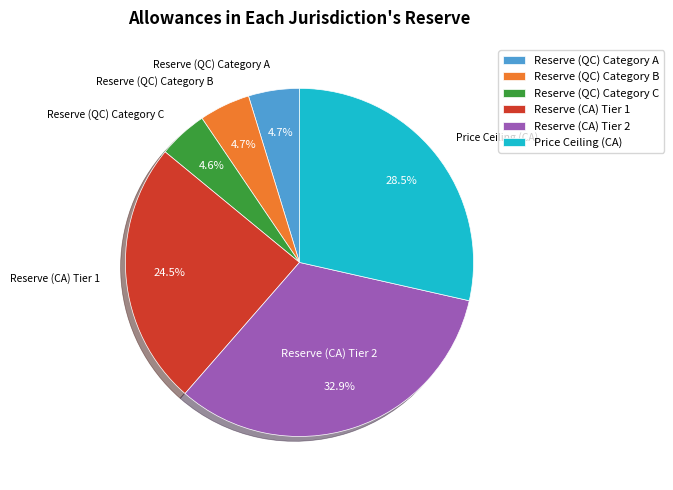

Is the sum of Reserve (QC) Category C and Reserve (QC) Category B greater than half?

No